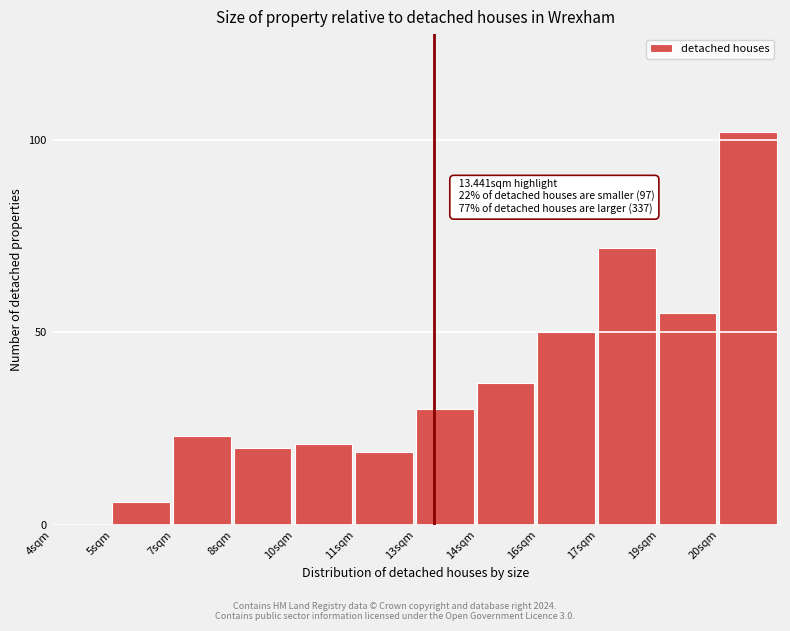

Reading right to left, extract all data points from this chart.

20sqm=102	19sqm=55	17sqm=72	16sqm=50	14sqm=37	13sqm=30	11sqm=19	10sqm=21	8sqm=20	7sqm=23	5sqm=6	4sqm=0